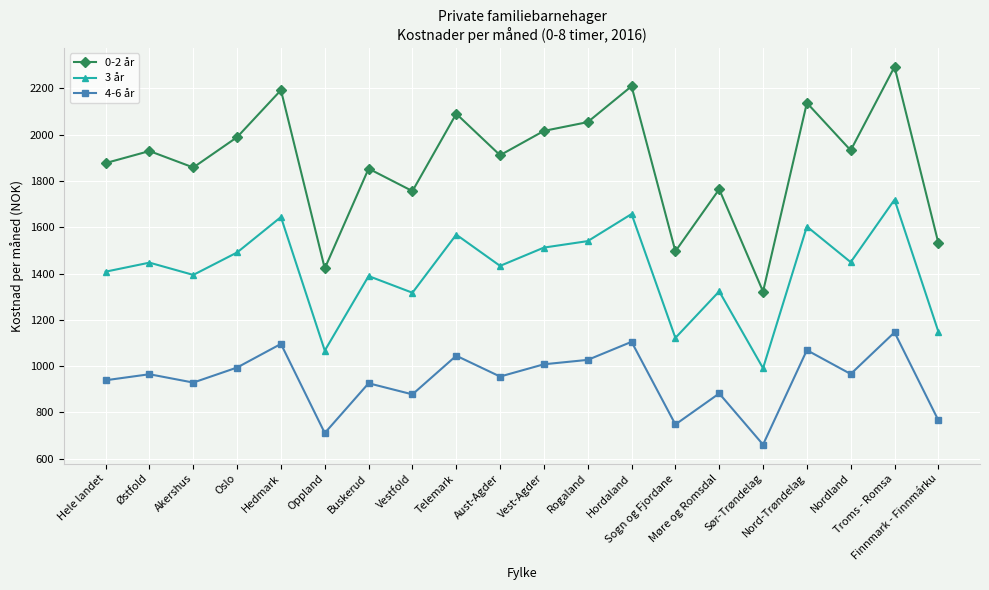

What is the total value across all series at Aust-Agder?

4299